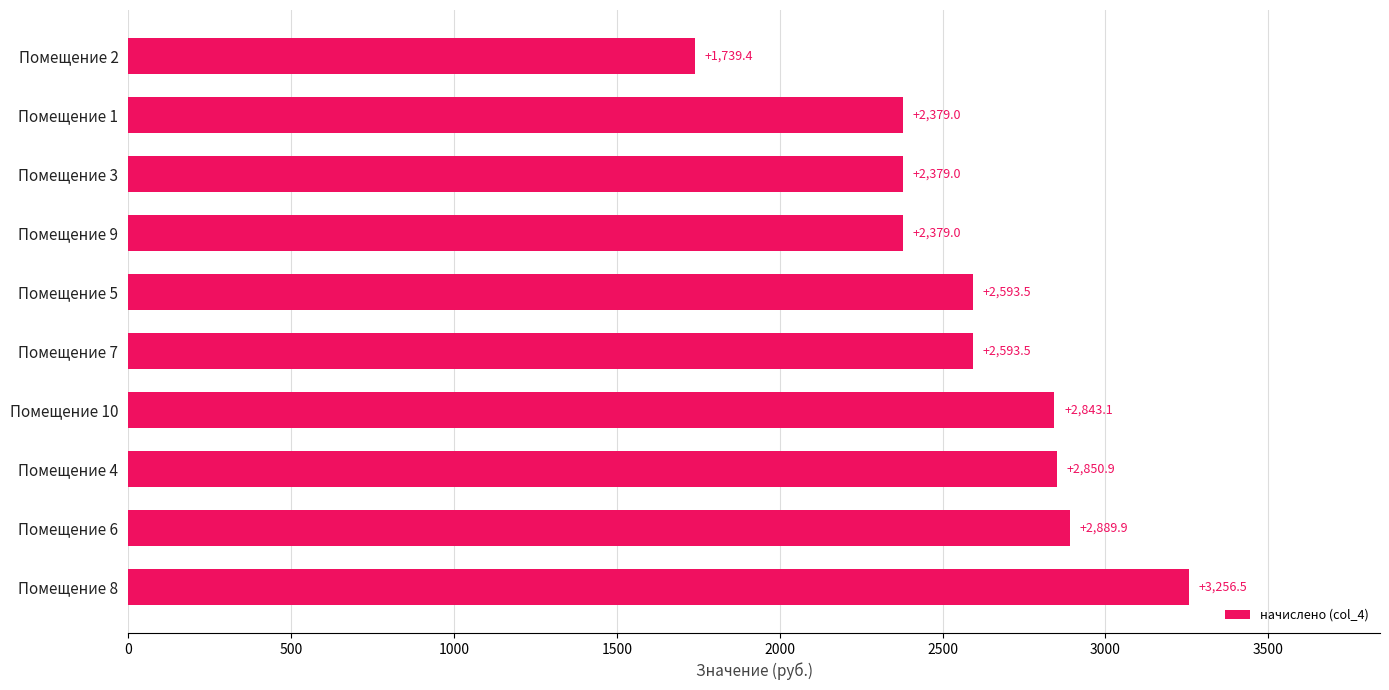

Which category has the lowest value across all series?

Помещение 2